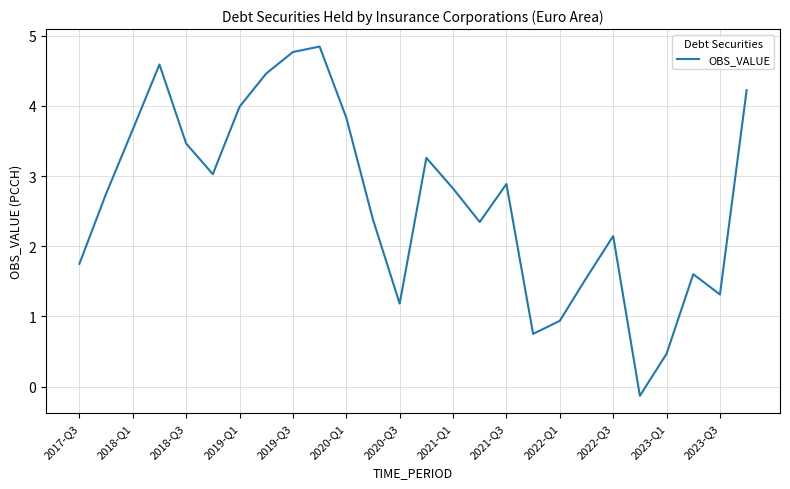

What is the maximum value shown in the chart?

4.8